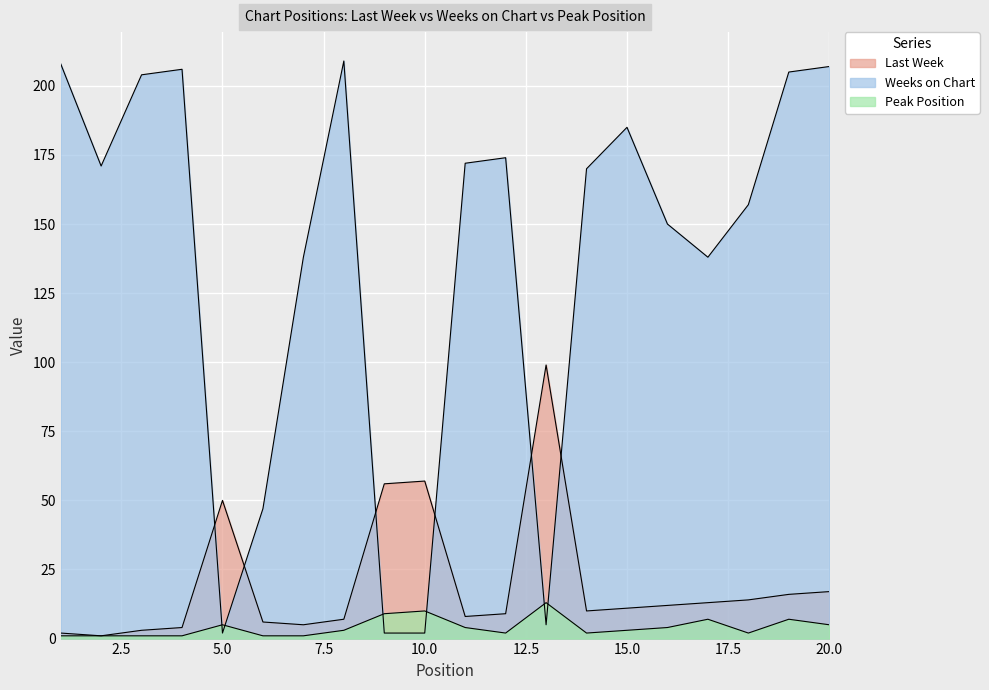

Where does the Weeks on Chart series first go above 171?

1